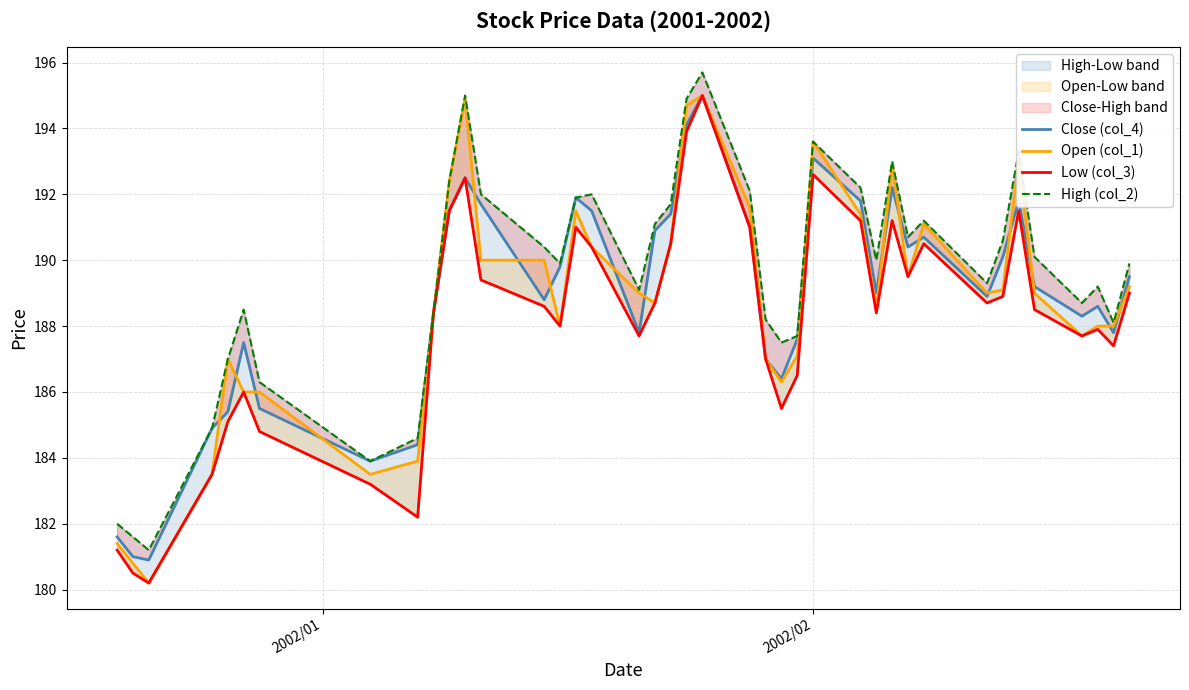

How many values in the Open (col_1) series exceed 189?

18